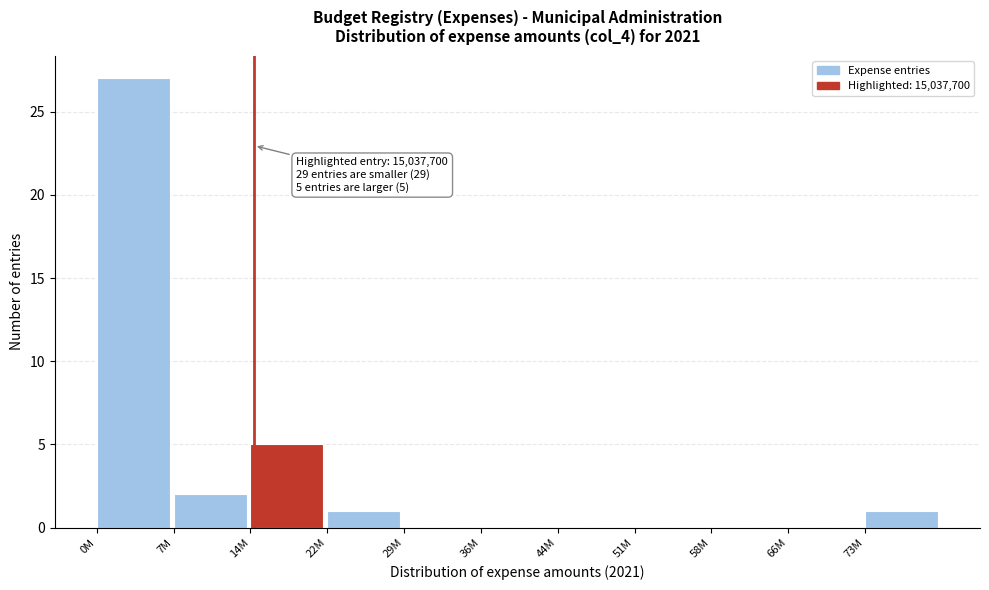

Reading left to right, what are all the values shown in this chart?

0M=27	7M=2	14M=5	22M=1	29M=0	36M=0	44M=0	51M=0	58M=0	66M=0	73M=1